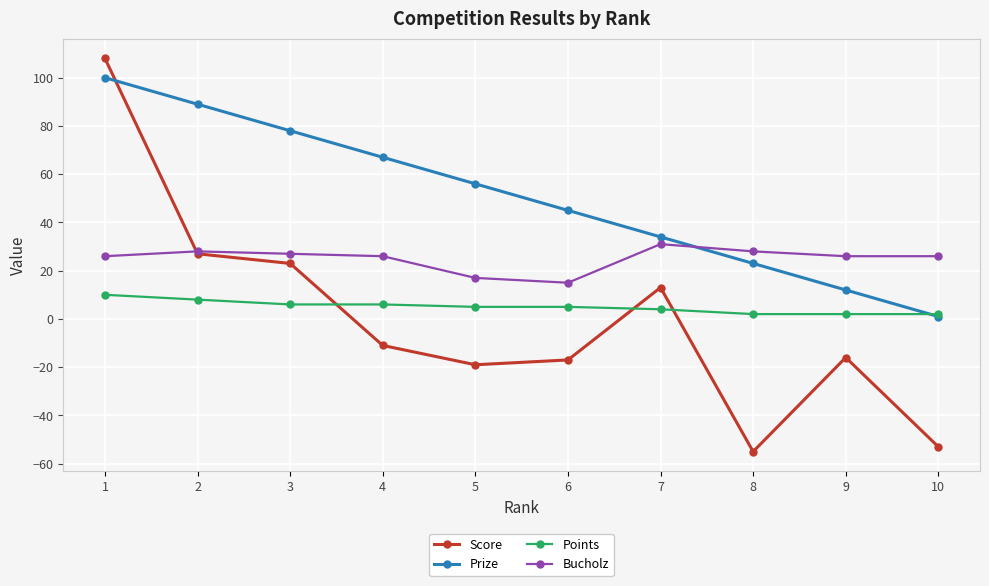

True or false: Prize has more than 2 points higher than both neighbors.

False